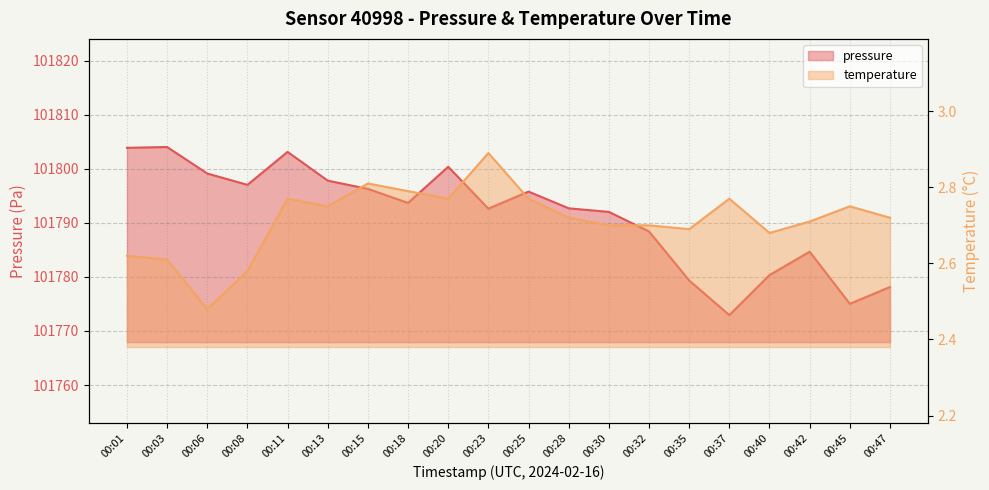

At how many categories does at least one series exceed 80030?

20